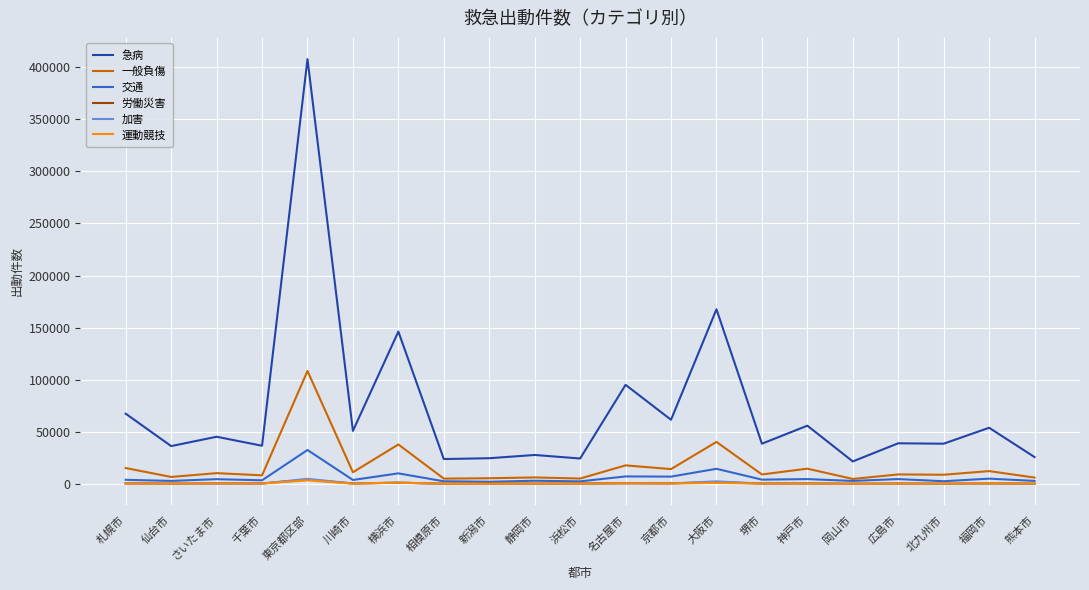

Which label corresponds to the largest value in the chart?

東京都区部